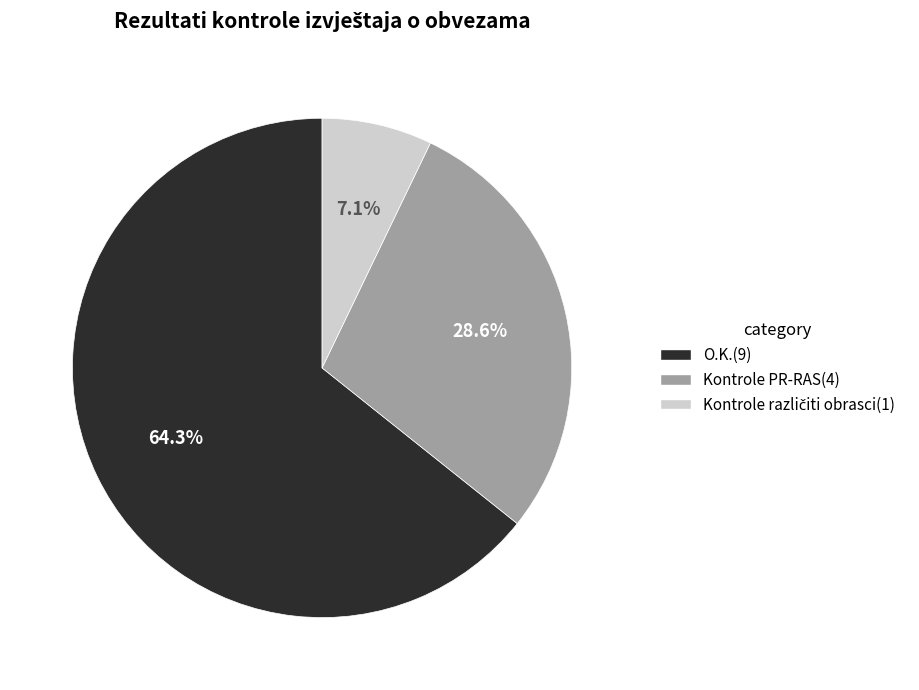

Is there a majority slice in this chart?

Yes